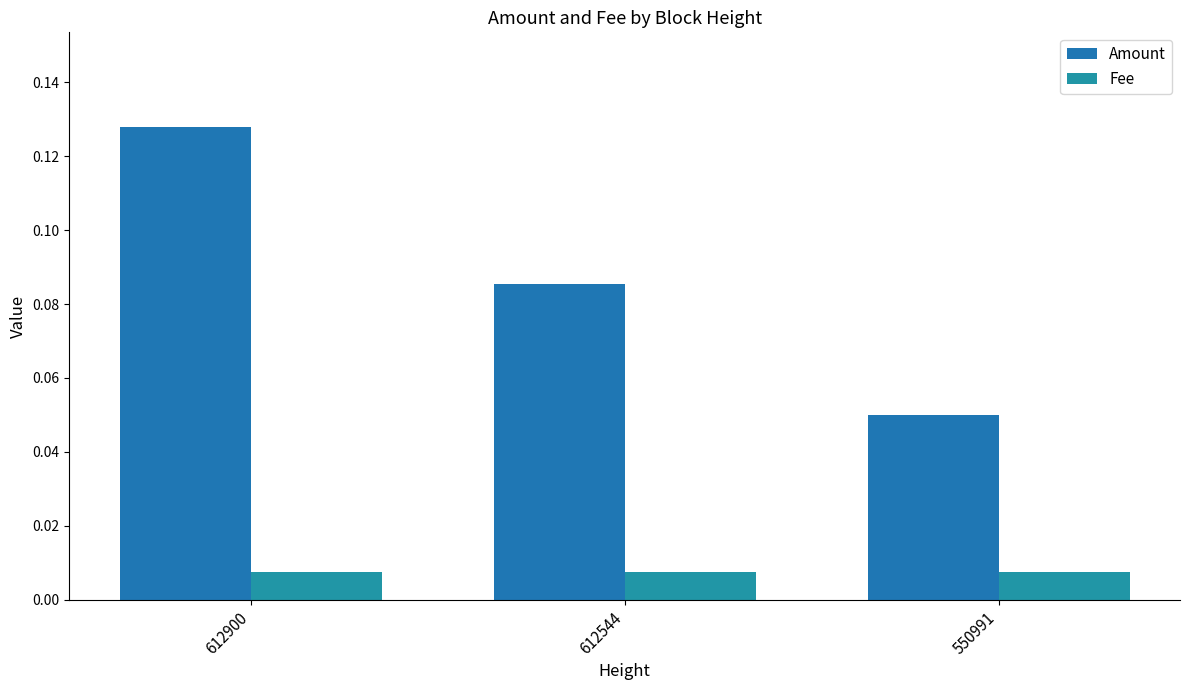

Reading left to right, what are all the values shown in this chart?

Amount: 612900=0.1	612544=0.1	550991=0.1
Fee: 612900=0.0	612544=0.0	550991=0.0